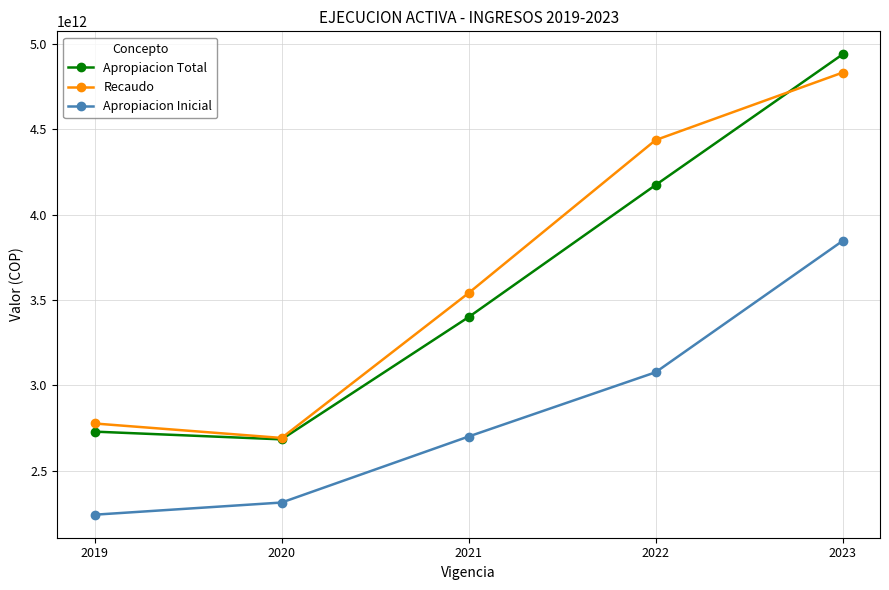

At how many categories does at least one series exceed 2920814577778?

3